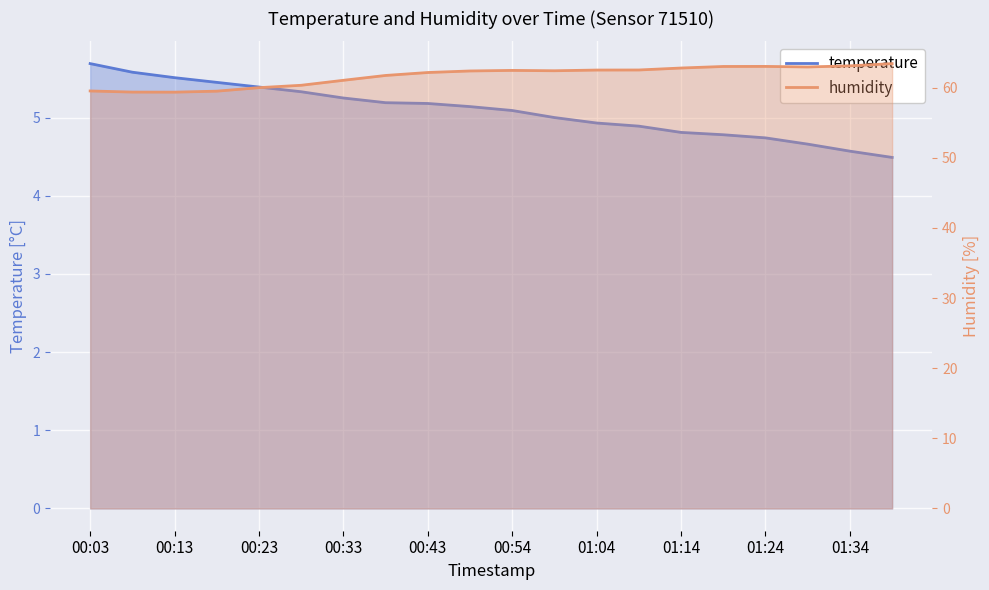

What is the smallest value displayed?

4.5